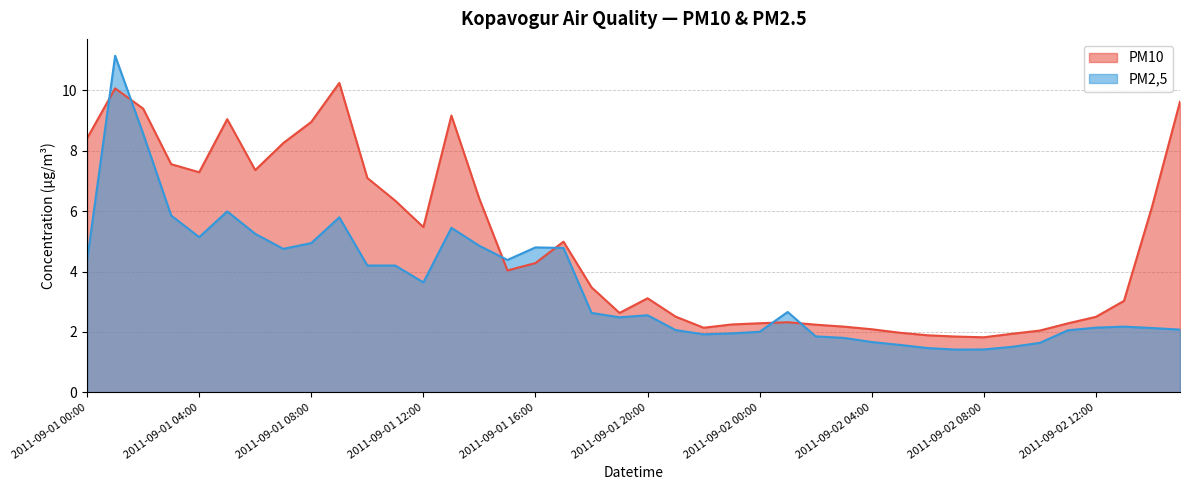

What is the label of the 7th point from the left?

2011-09-01 06:00